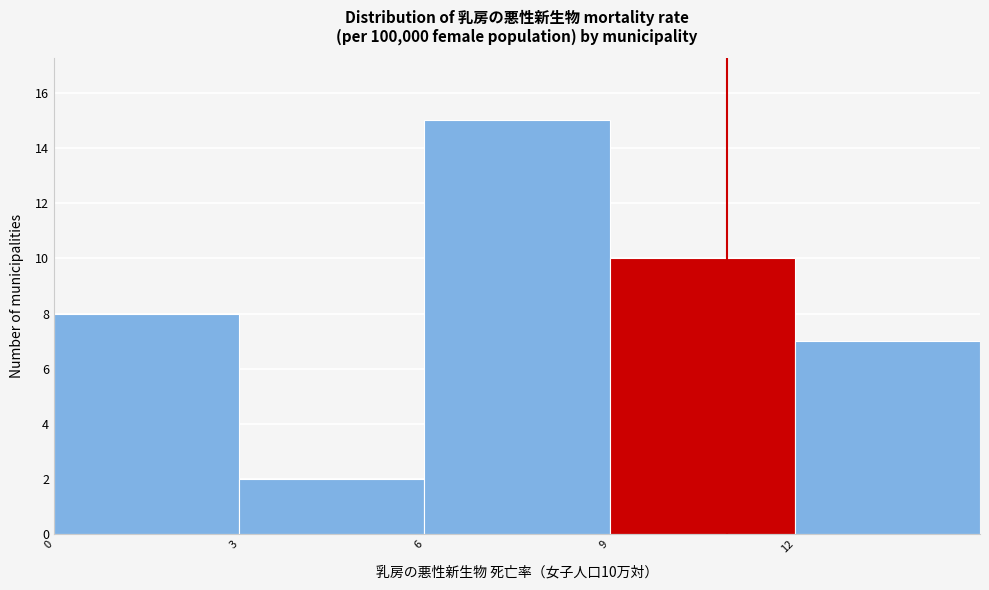

Which range on the x-axis has the tallest bar?

6 to 9